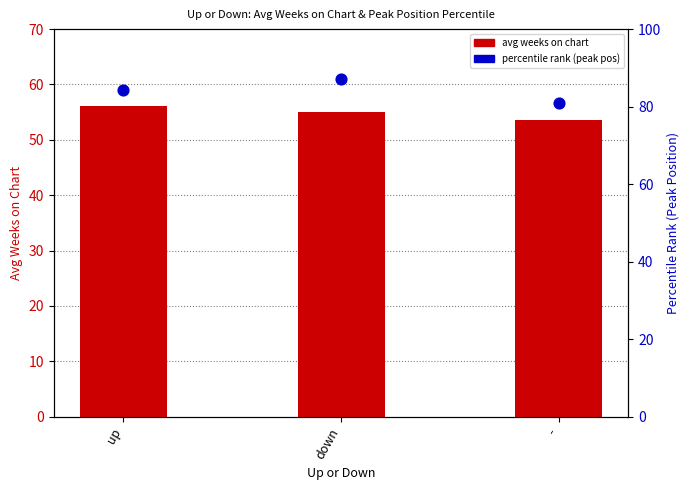

Which series has the largest total across all categories?

percentile rank (peak pos)